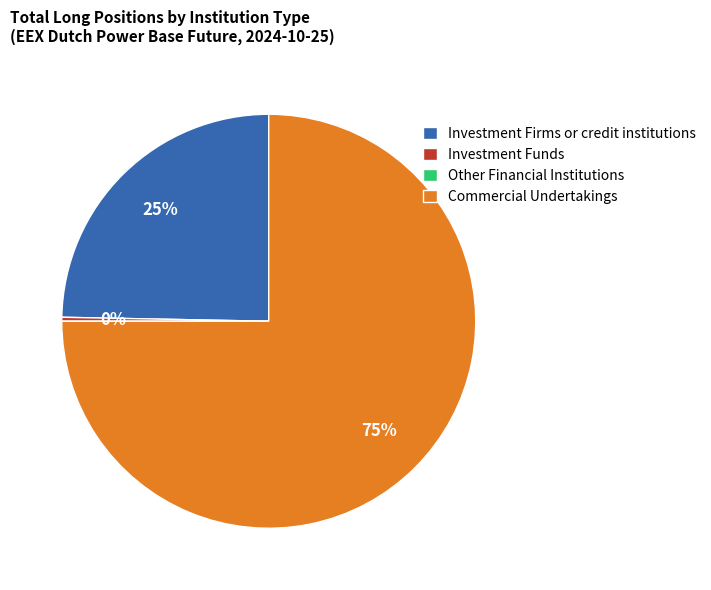

Combined, do Commercial Undertakings and Investment Firms or credit institutions account for over 50%?

Yes